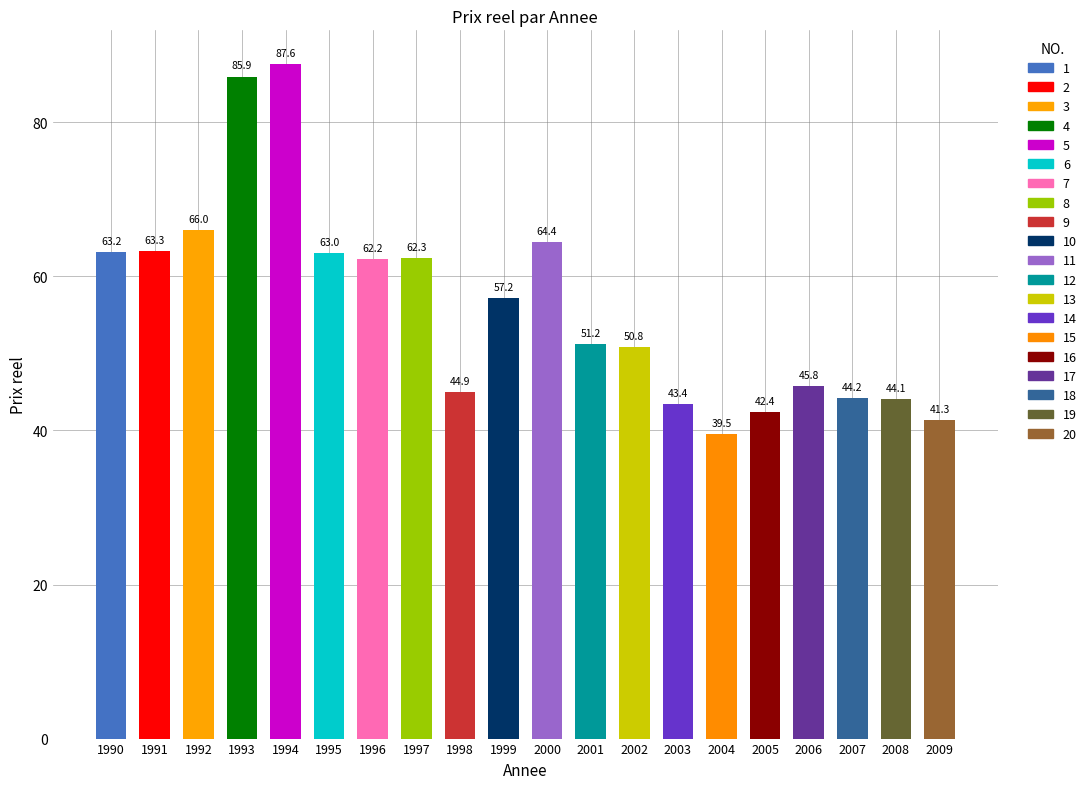

What is the value of the 7th bar from the left?

62.2